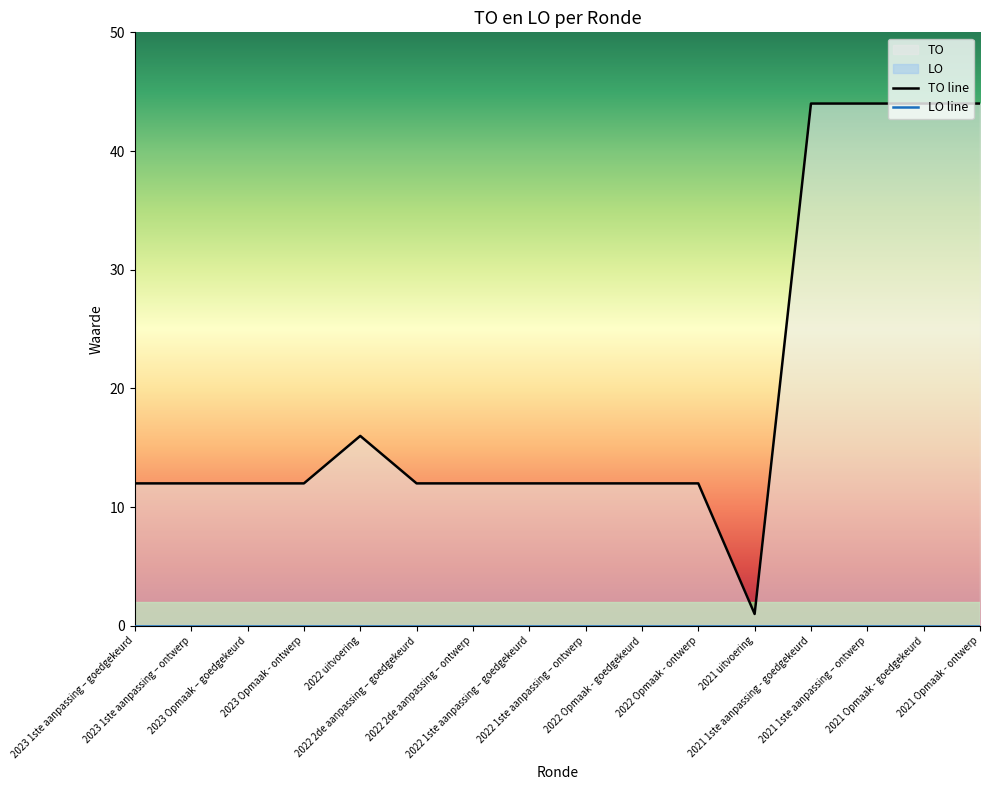

Does the chart have visible grid lines?

No